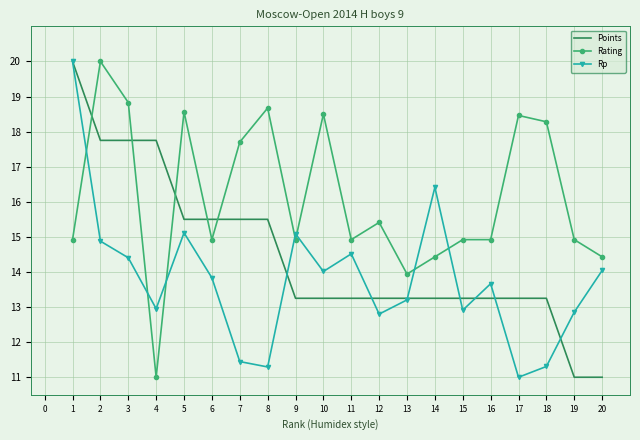

True or false: Rating and Points intersect in this chart.

True